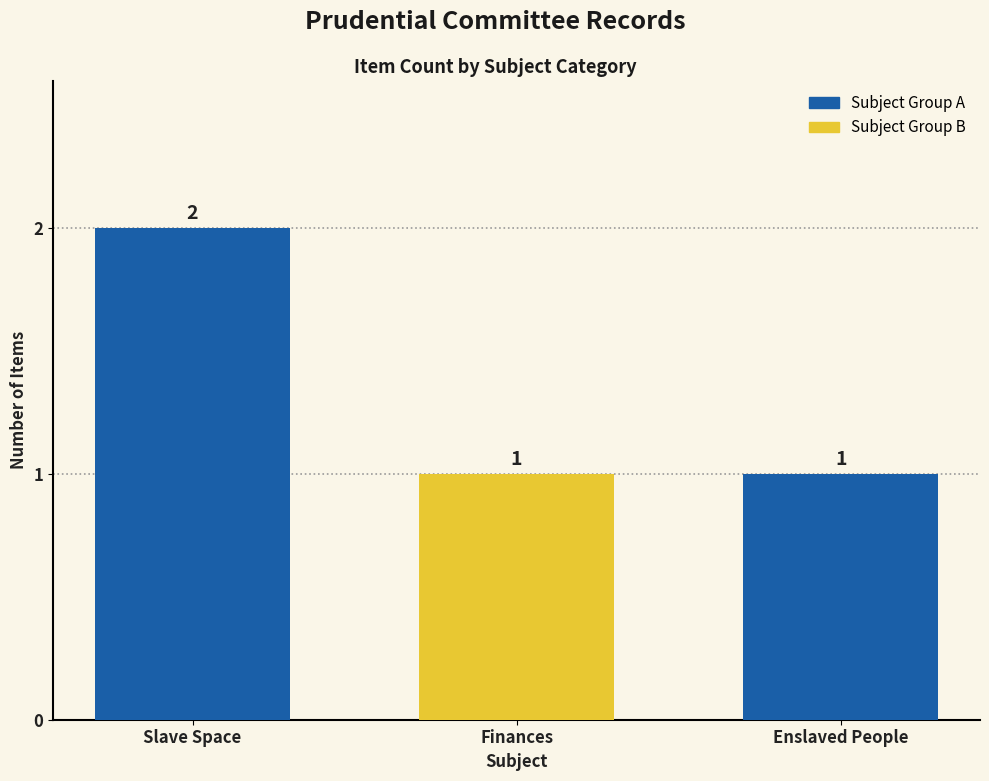

What is the change in value from Slave Space to Finances?

-1